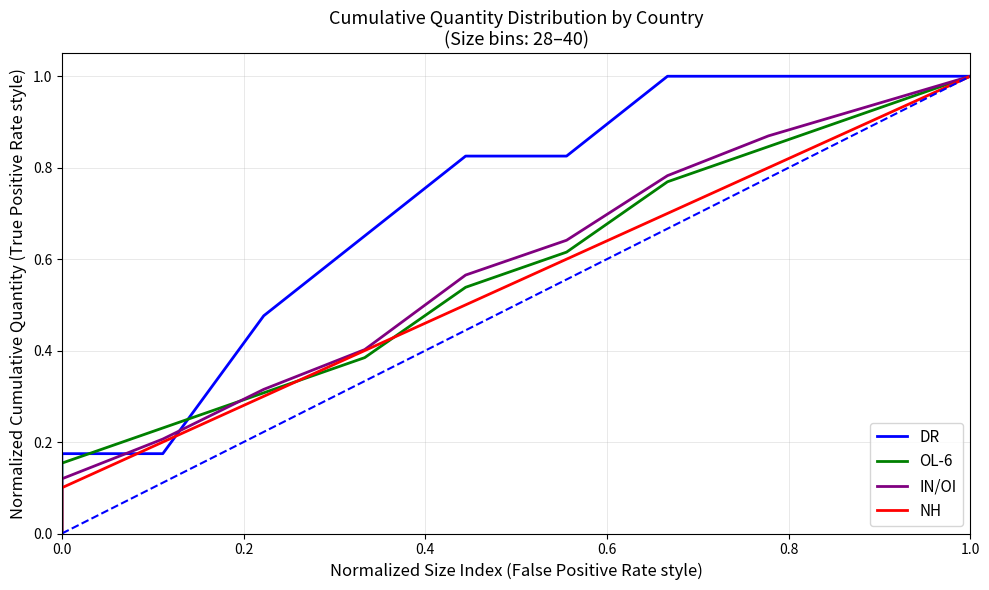

What is the difference between the maximum and second lowest values in the NH series?

0.9